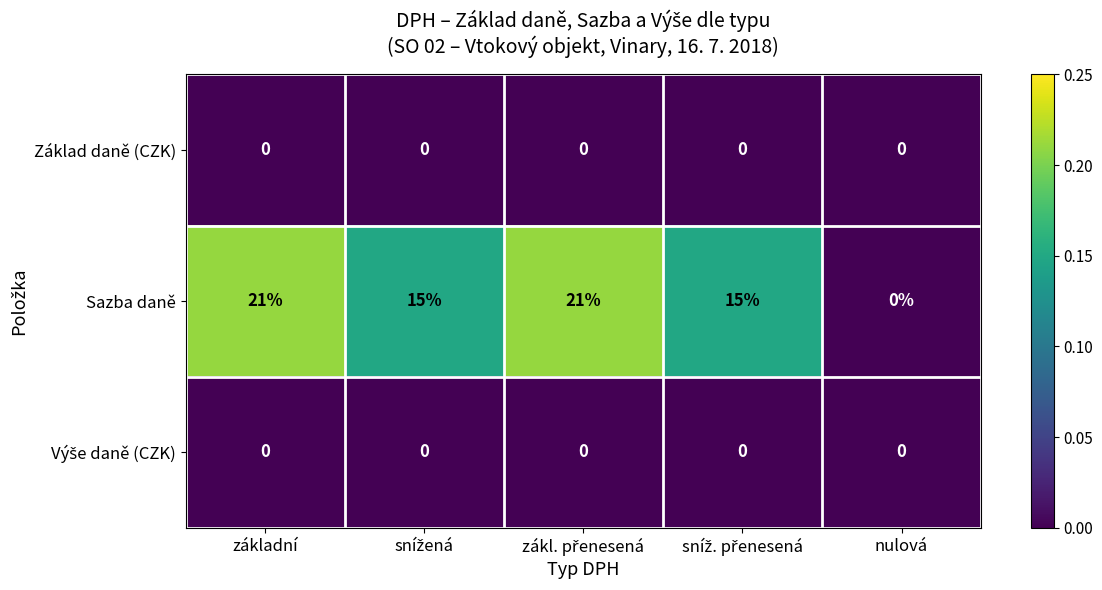

Is the value of Sazba daně at základní greater than the value of Základ daně (CZK) at základní?

Yes